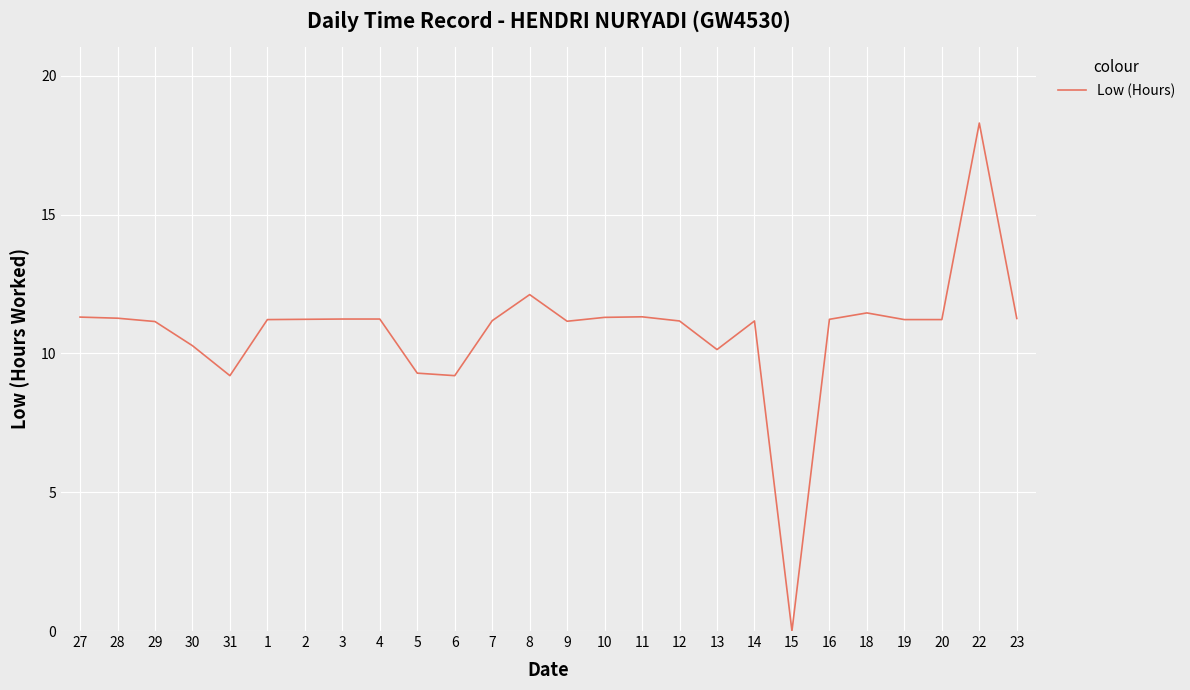

Approximately how many times larger is the value at 27 compared to 10?

1.0